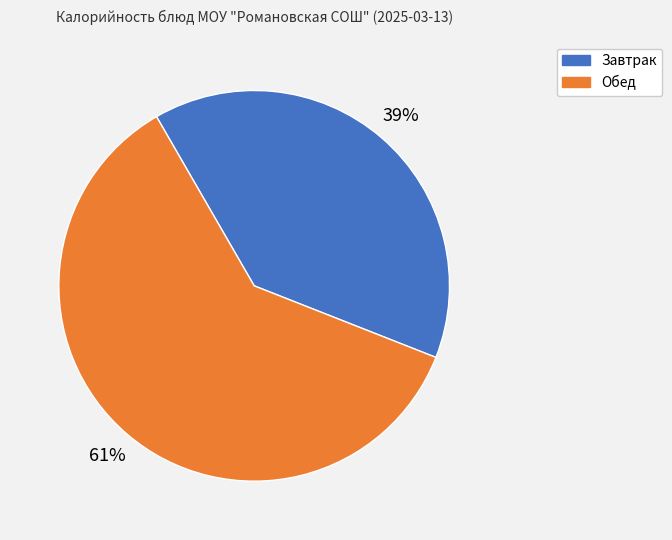

To the nearest percent, what is the average slice percentage?

50%